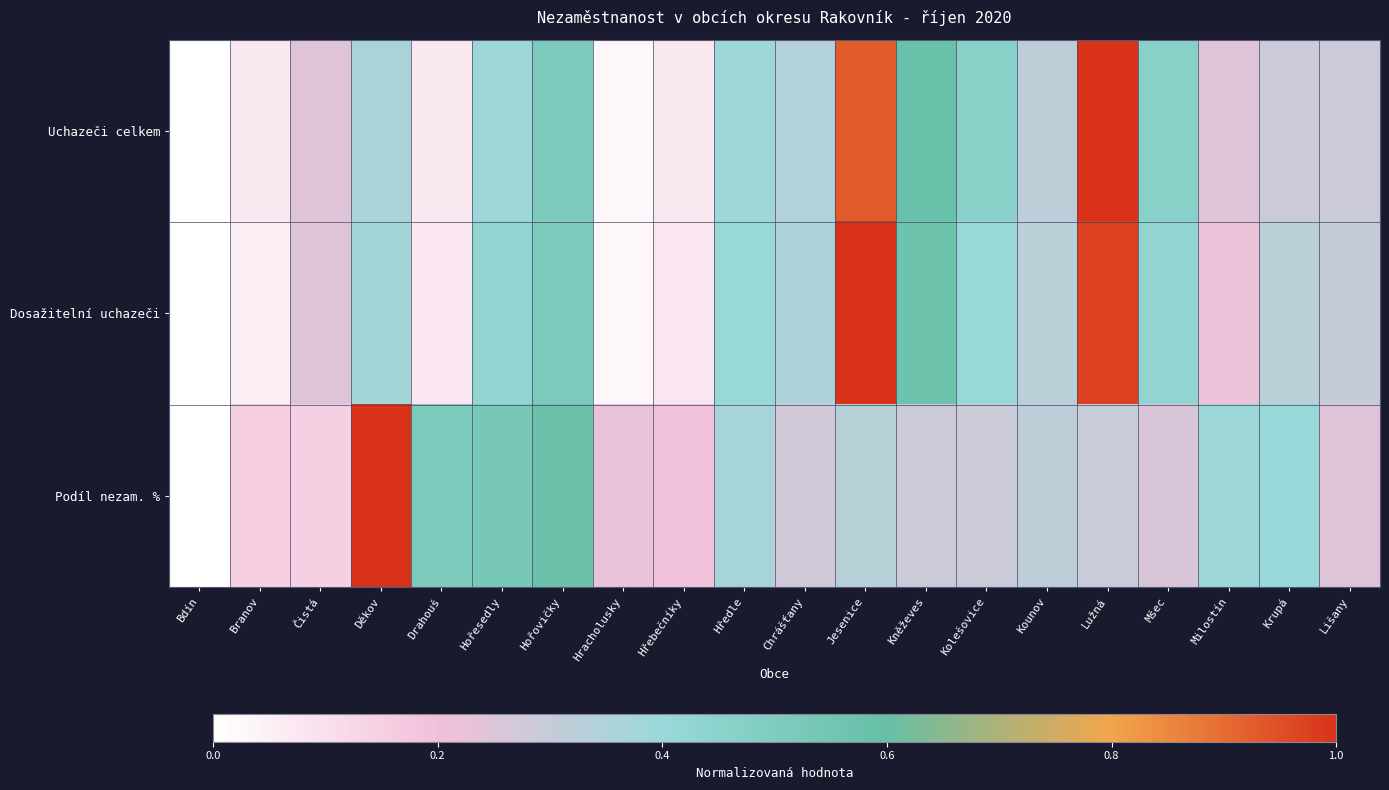

Between Kounov and Chrášťany, which is larger?

Chrášťany